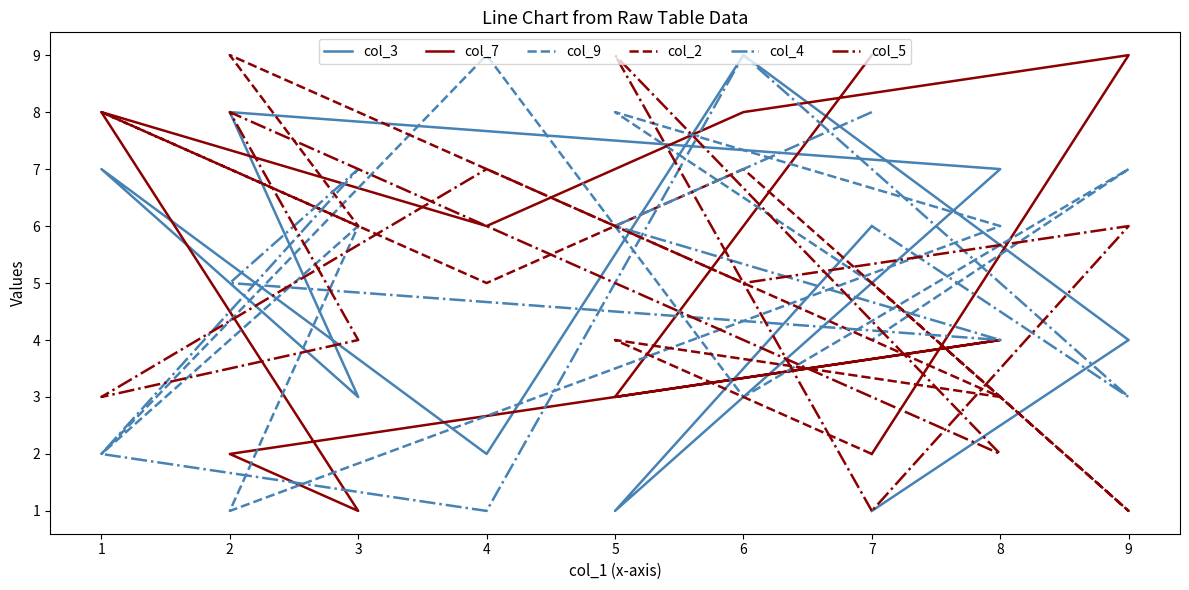

List the series in order of their peak value, lowest first.

col_3, col_7, col_9, col_2, col_4, col_5